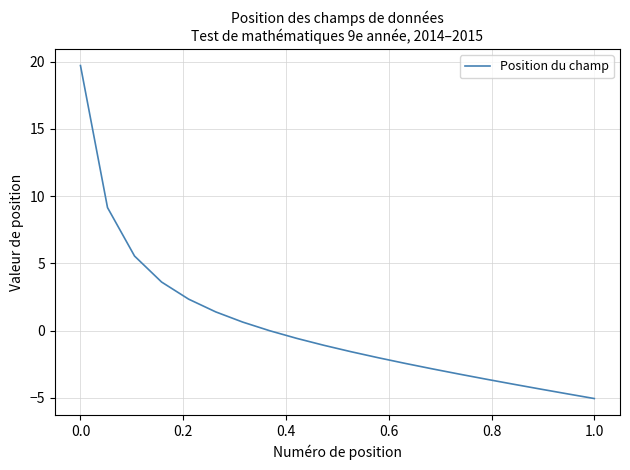

What is the difference between the maximum and minimum values?

24.7